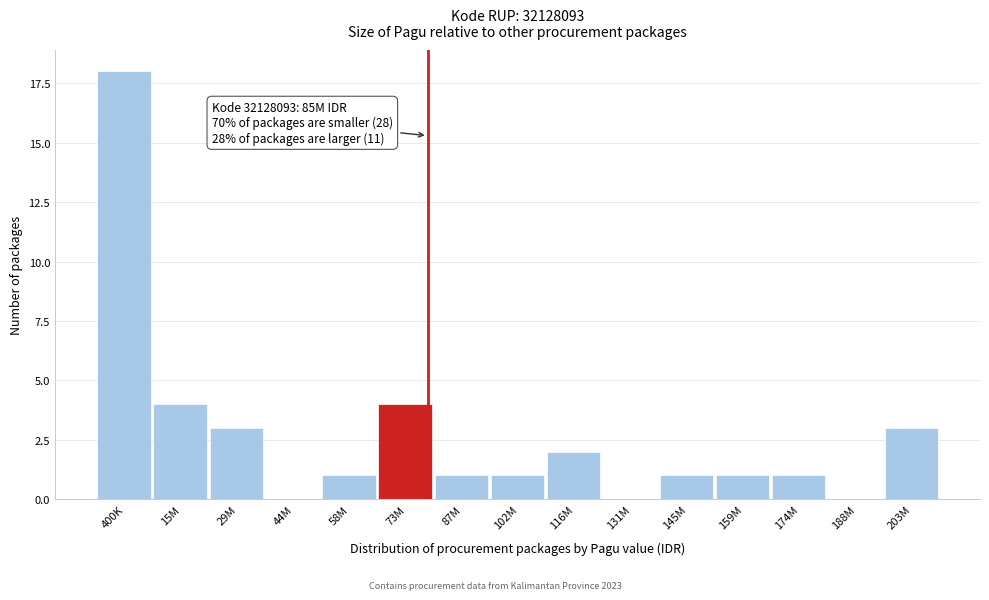

Reading right to left, what are all the values shown in this chart?

203M=3	188M=0	174M=1	159M=1	145M=1	131M=0	116M=2	102M=1	87M=1	73M=4	58M=1	44M=0	29M=3	15M=4	400K=18